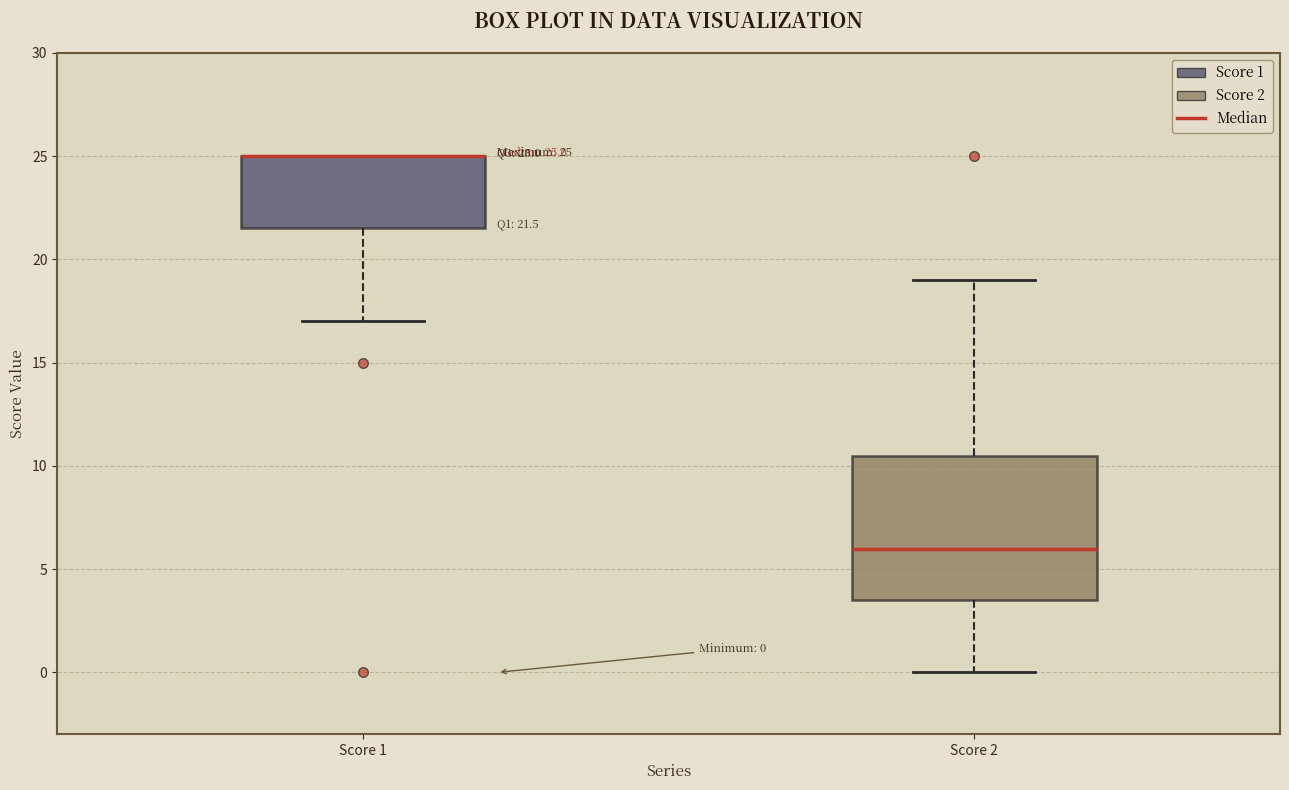

Comparing the boxes themselves (not the whiskers), which one is the tallest?

Score 2